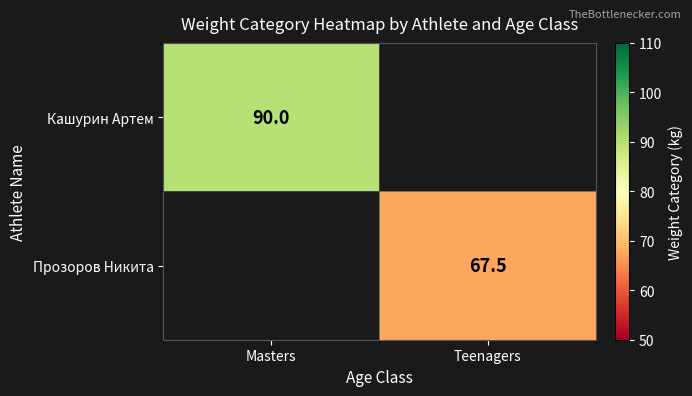

The value of Кашурин Артем at Masters is 90.0. True or false?

True